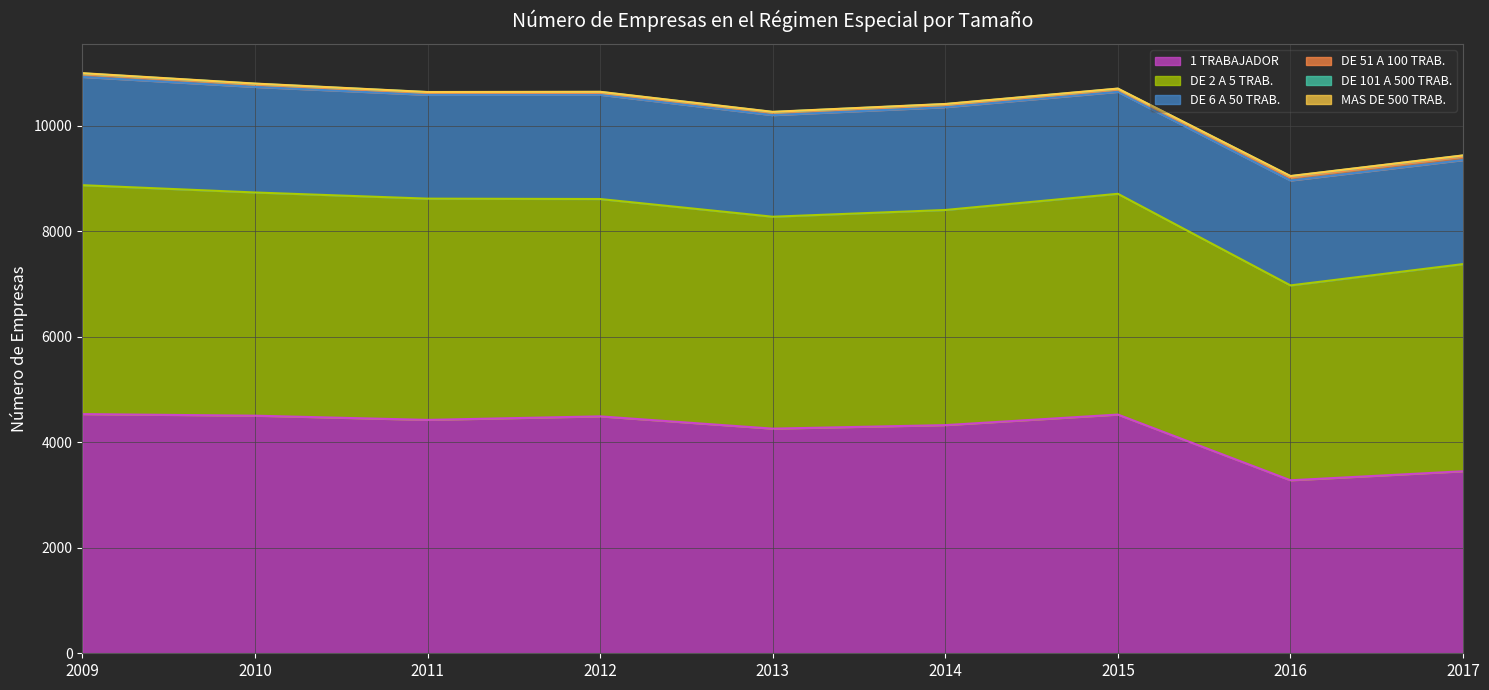

Which series has the largest range (max minus min)?

1 TRABAJADOR